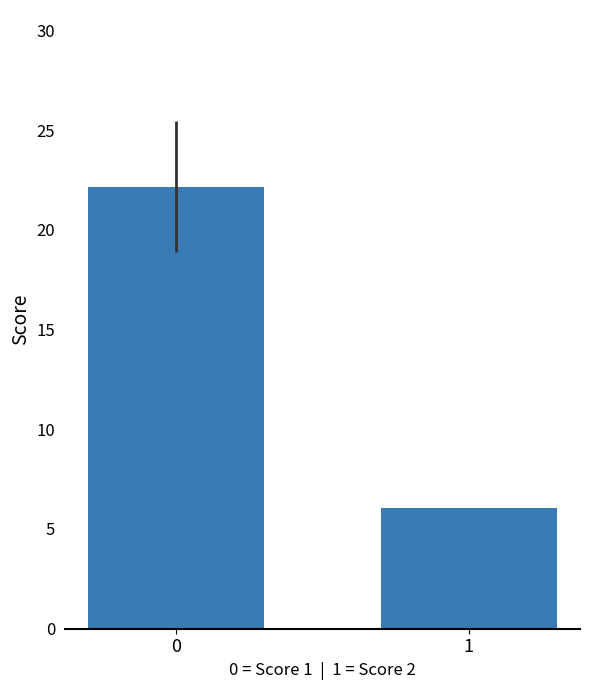

How many bars are there in total?

2